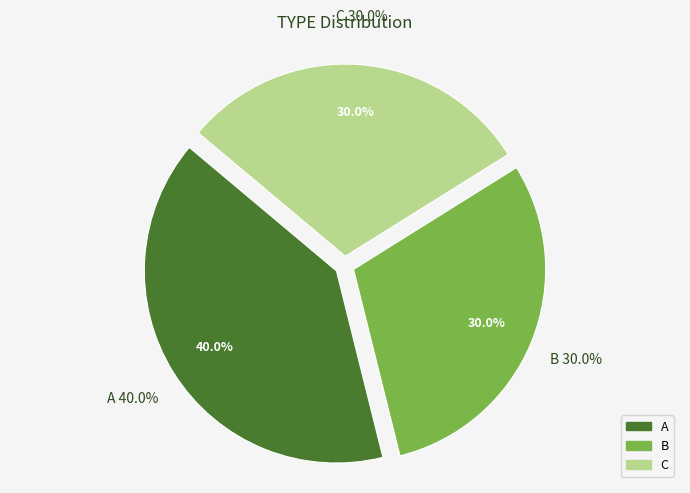

What percentage is the A slice, to the nearest percent?

40%